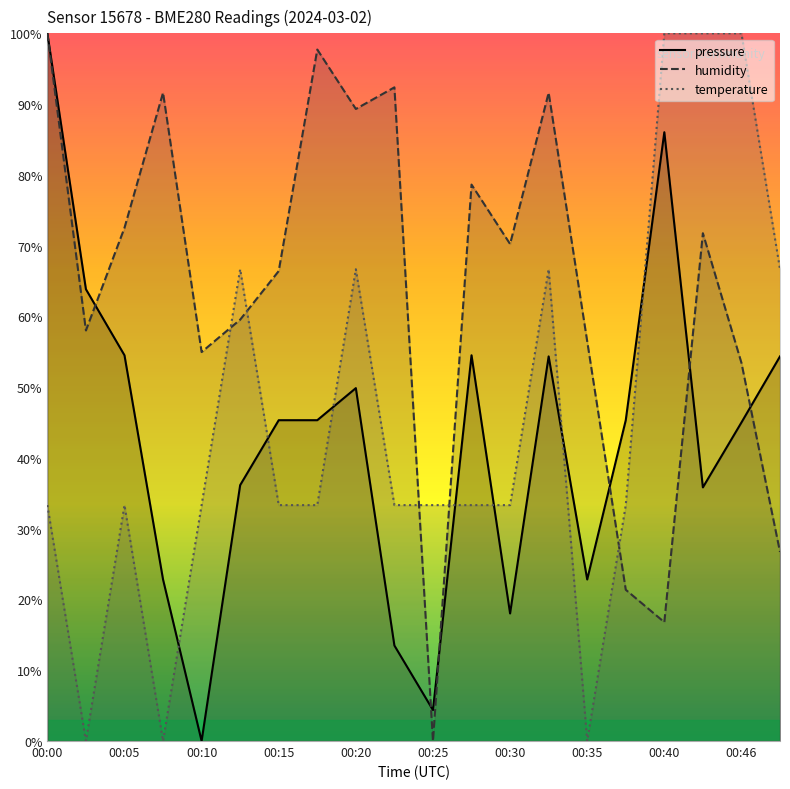

Rank the categories by temperature value from lowest to highest.

00:03, 00:08, 00:35, 00:00, 00:05, 00:10, 00:15, 00:18, 00:23, 00:25, 00:28, 00:30, 00:38, 00:13, 00:20, 00:33, 00:48, 00:40, 00:43, 00:46